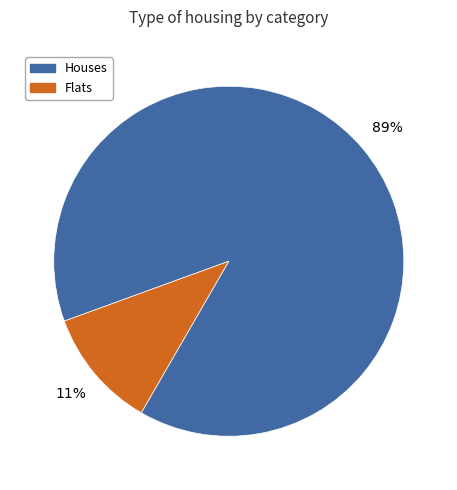

Combined, do Houses and Flats account for over 50%?

Yes